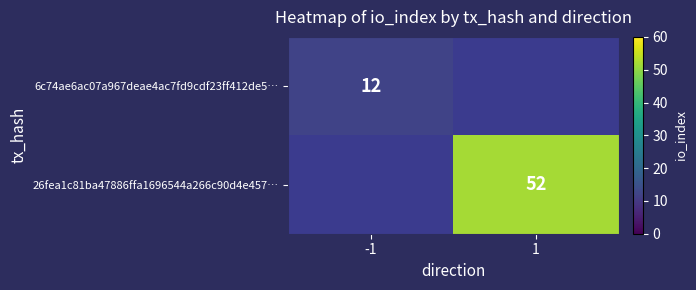

Is it true that 26fea1c81ba47886ffa1696544a266c90d4e457… equals 69 at 1?

False